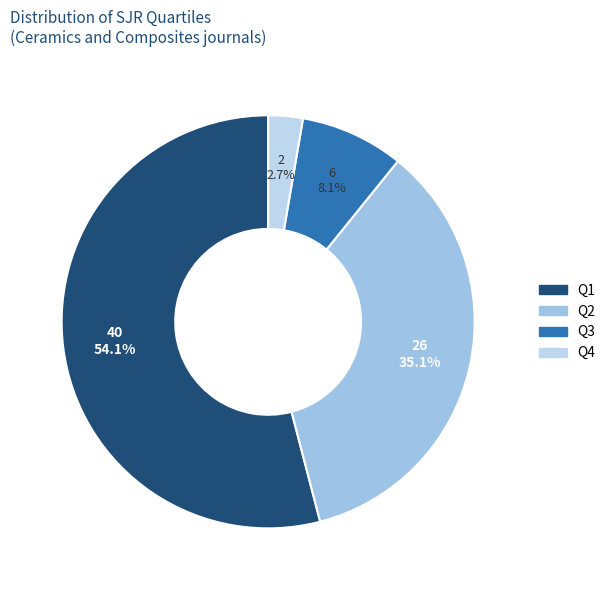

Rank the categories by value from lowest to highest.

Q4, Q3, Q2, Q1